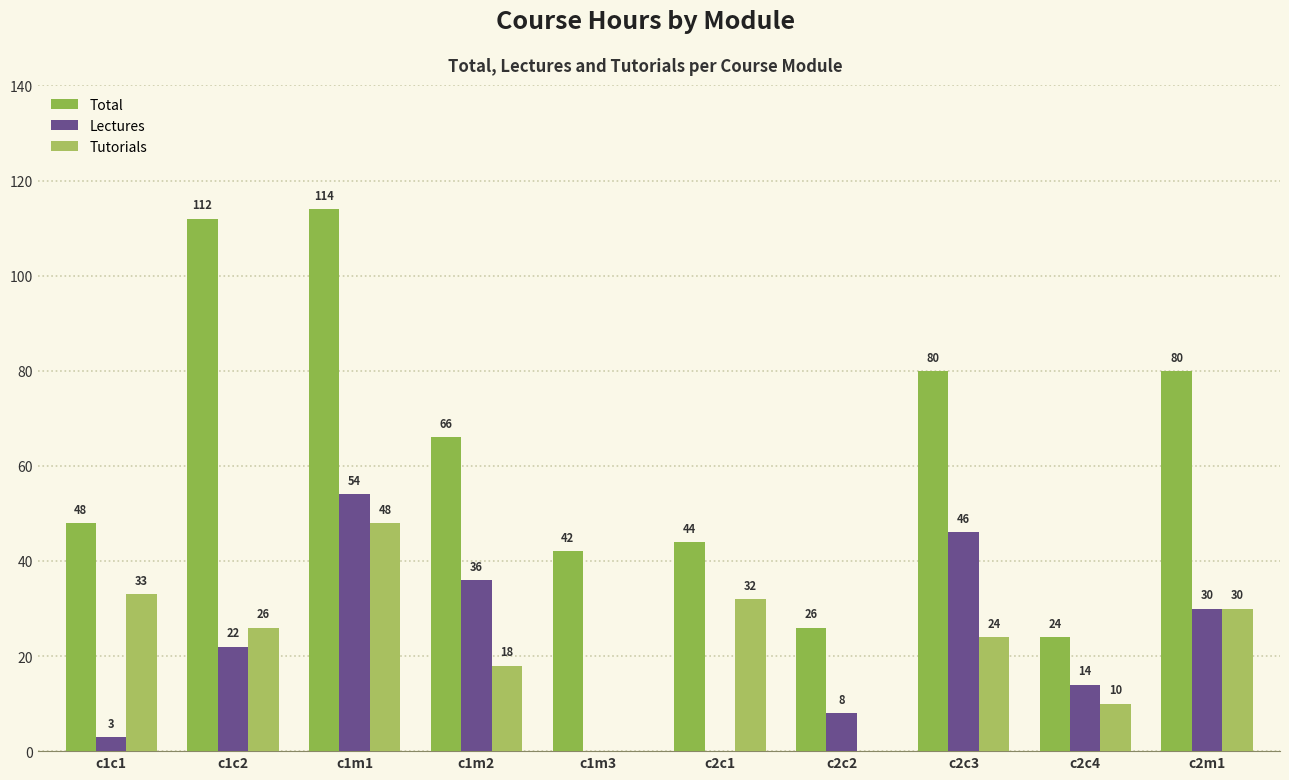

Reading right to left, what are all the values shown in this chart?

Total: 80	24	80	26	44	42	66	114	112	48
Lectures: 30	14	46	8	0	0	36	54	22	3
Tutorials: 30	10	24	0	32	0	18	48	26	33